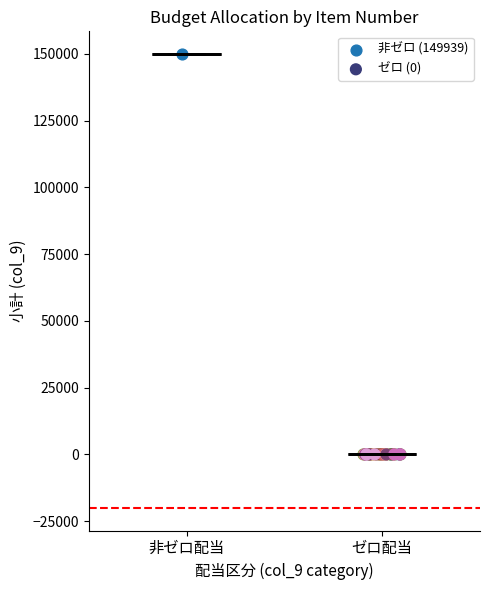

Which series contains the highest Y value?

非ゼロ (149939)